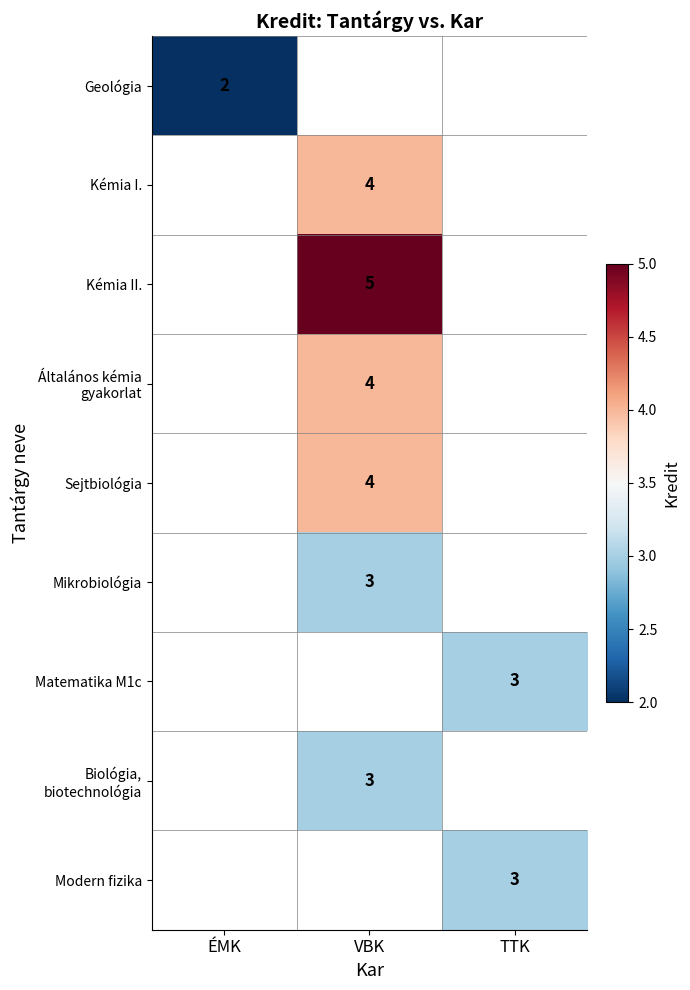

Which has a higher value, ÉMK or VBK?

VBK